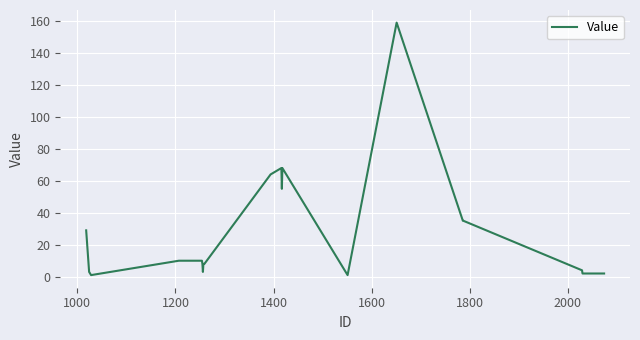

What is the greatest value displayed?

159